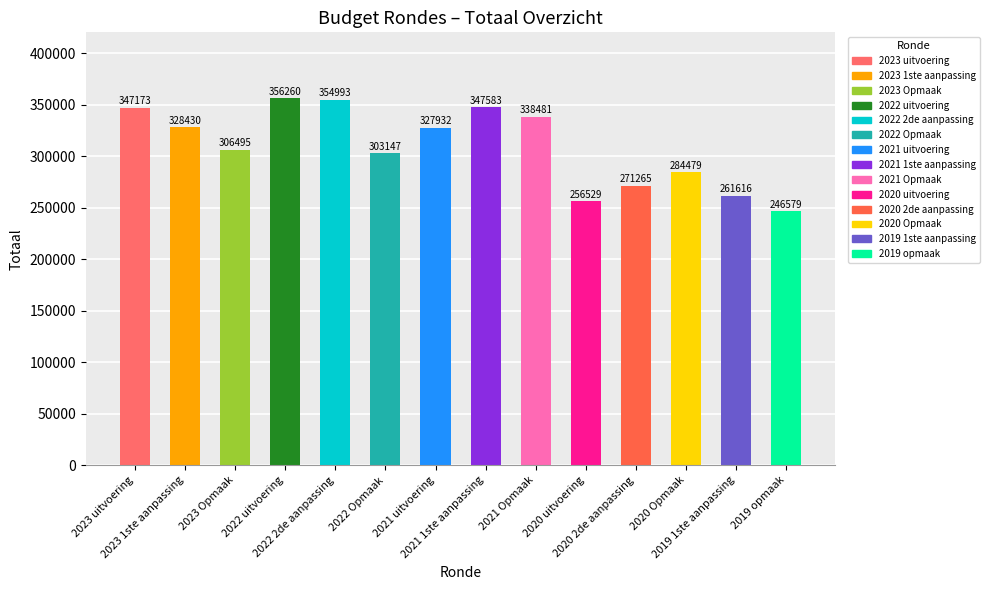

Reading left to right, list all the values displayed in this chart.

2023 uitvoering=347173	2023 1ste aanpassing=328430	2023 Opmaak=306495	2022 uitvoering=356260	2022 2de aanpassing=354993	2022 Opmaak=303147	2021 uitvoering=327932	2021 1ste aanpassing=347583	2021 Opmaak=338481	2020 uitvoering=256529	2020 2de aanpassing=271265	2020 Opmaak=284479	2019 1ste aanpassing=261616	2019 opmaak=246579